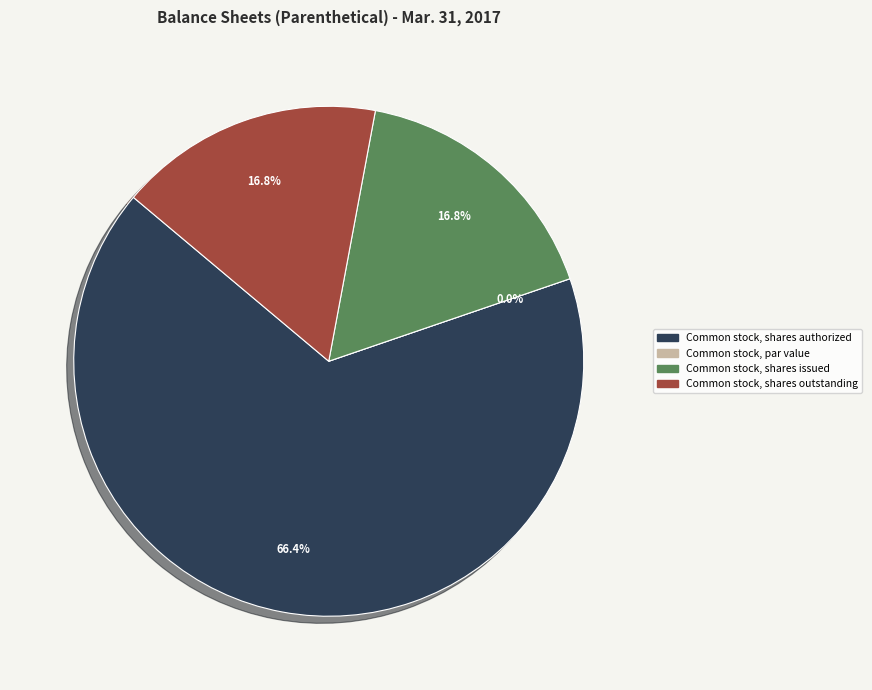

Combined, what portion of the pie is Common stock, shares issued and Common stock, shares outstanding?

33.6%